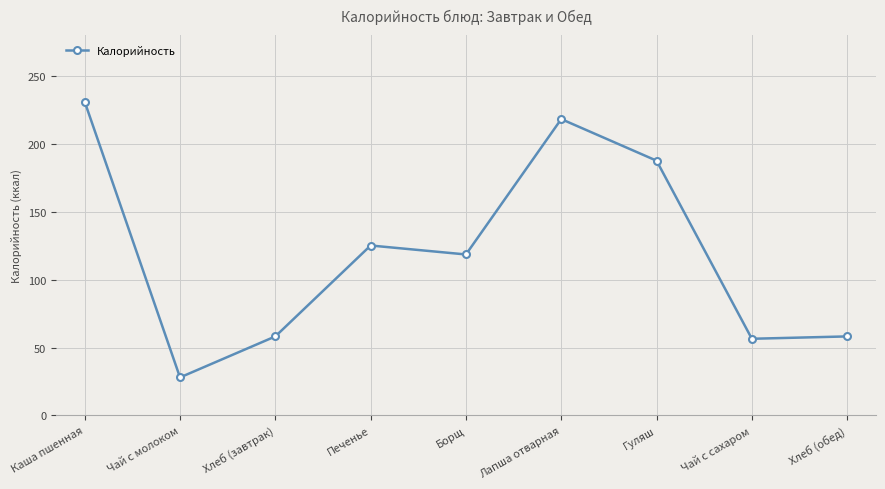

What is the change in value from Лапша отварная to Хлеб (обед)?

-160.0